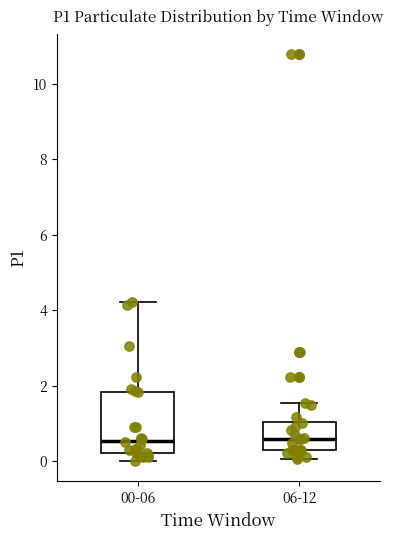

Reading left to right, transcribe this box plot: for each box, give where its median line is, the range the box spans, and where its two whiskers end, as read against the y-axis. The values are not printed on the chart, so give them approximately, as read against the axis.

00-06: median 0.6, box 0.2 to 1.8, whiskers 0.0 to 4.2
06-12: median 0.6, box 0.2 to 1.0, whiskers 0.0 to 1.6